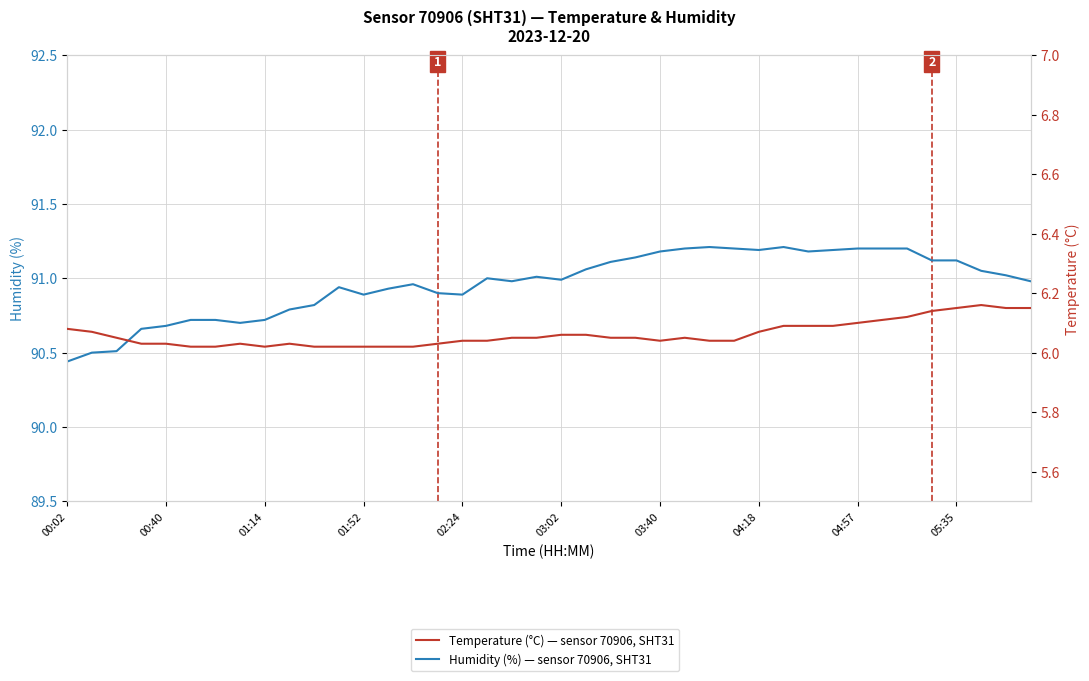

The Humidity (%) series shows 149.4 at 03:40. True or false?

False